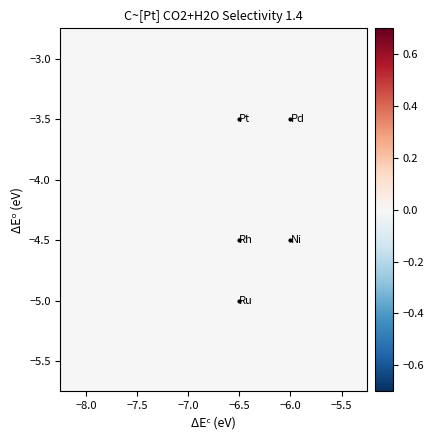

At how many categories does at least one series exceed 0?

2